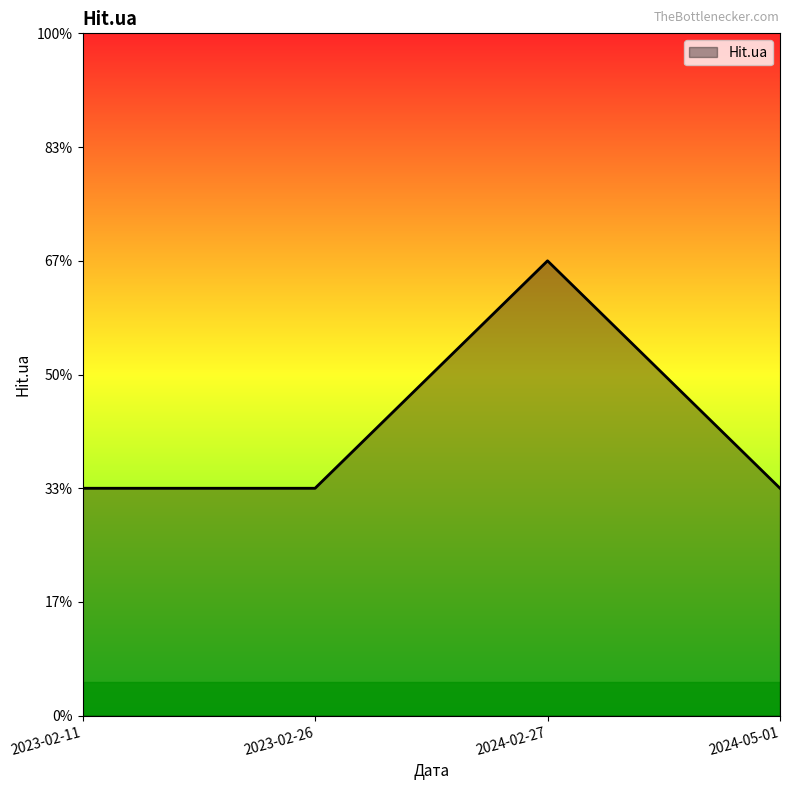

The value at 2023-02-11 is 2. True or false?

False